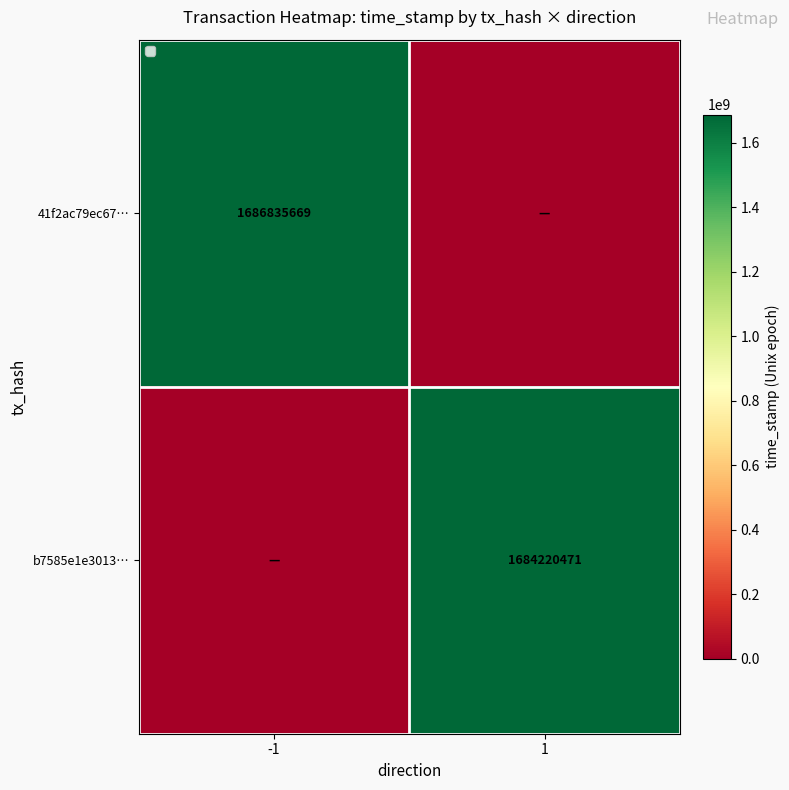

The b7585e1e3013… series shows 1684220471 at 1. True or false?

True